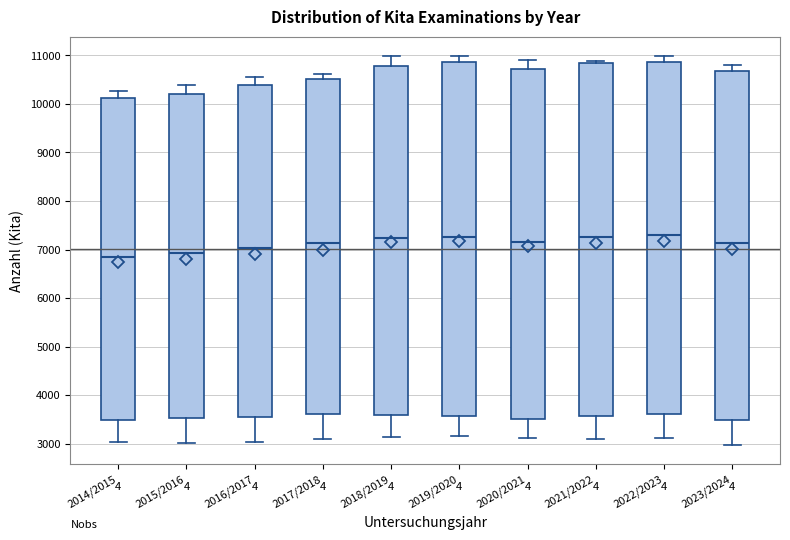

Reading left to right, transcribe this box plot: for each box, give where its median line is, the range the box spans, and where its two whiskers end, as read against the y-axis. The values are not printed on the chart, so give them approximately, as read against the axis.

2014/2015: median 6800, box 3500 to 10100, whiskers 3000 to 10300
2015/2016: median 6900, box 3500 to 10200, whiskers 3000 to 10400
2016/2017: median 7000, box 3600 to 10400, whiskers 3000 to 10600
2017/2018: median 7100, box 3600 to 10500, whiskers 3100 to 10600
2018/2019: median 7200, box 3600 to 10800, whiskers 3100 to 11000
2019/2020: median 7300, box 3600 to 10900, whiskers 3200 to 11000
2020/2021: median 7200, box 3500 to 10700, whiskers 3100 to 10900
2021/2022: median 7300, box 3600 to 10800, whiskers 3100 to 10900
2022/2023: median 7300, box 3600 to 10900, whiskers 3100 to 11000
2023/2024: median 7100, box 3500 to 10700, whiskers 3000 to 10800